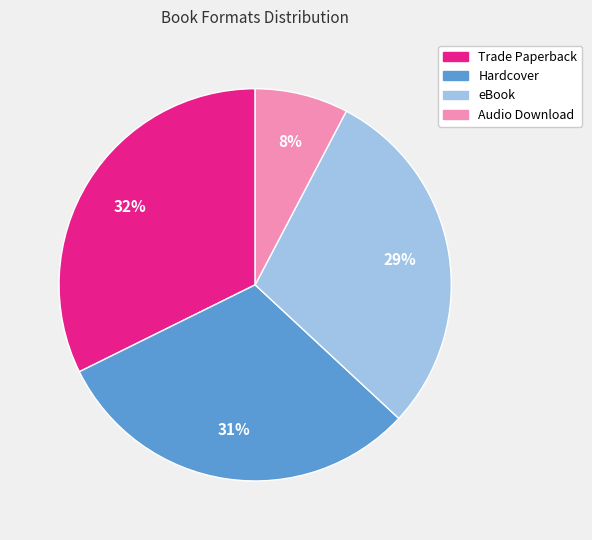

To the nearest percent, what is the combined percentage of eBook and Audio Download?

37%